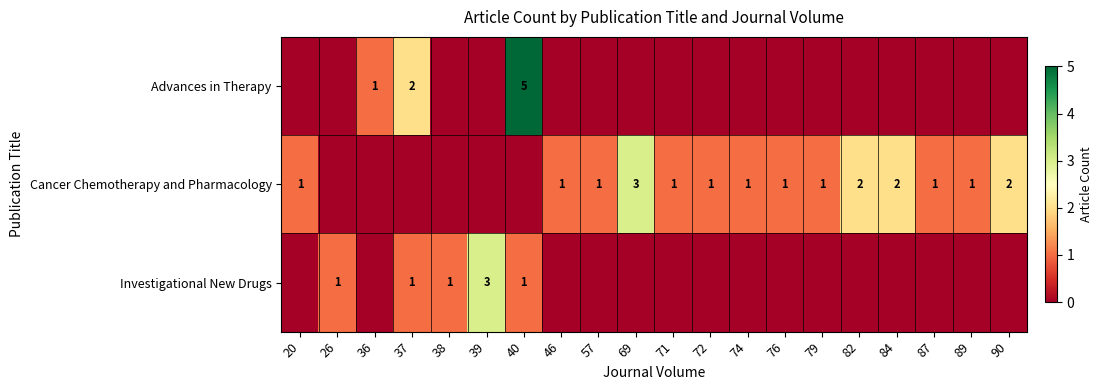

The value of Cancer Chemotherapy and Pharmacology at 74 is 0. True or false?

False